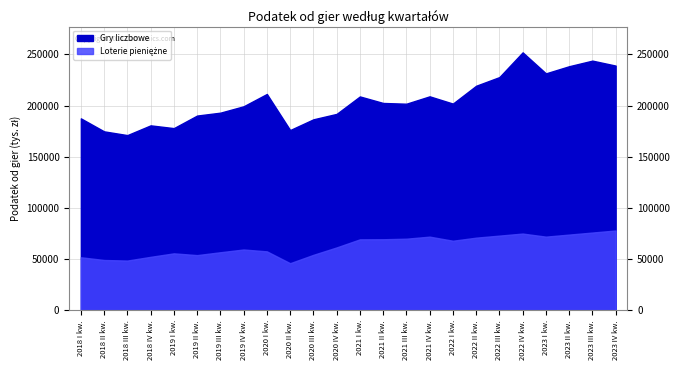

At which label does Loterie pieniężne first exceed 68000?

2021 I kw.